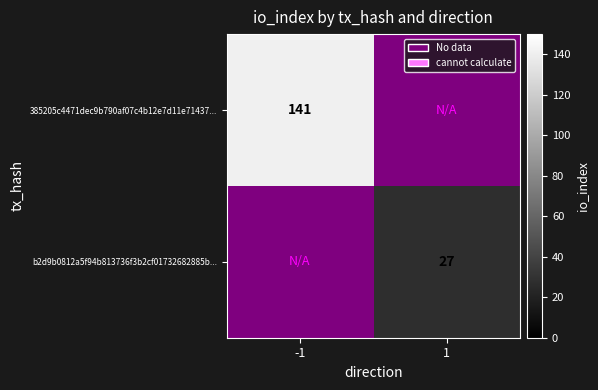

Is it true that 385205c4471dec9b790af07c4b12e7d11e71437... equals 82 at -1?

False